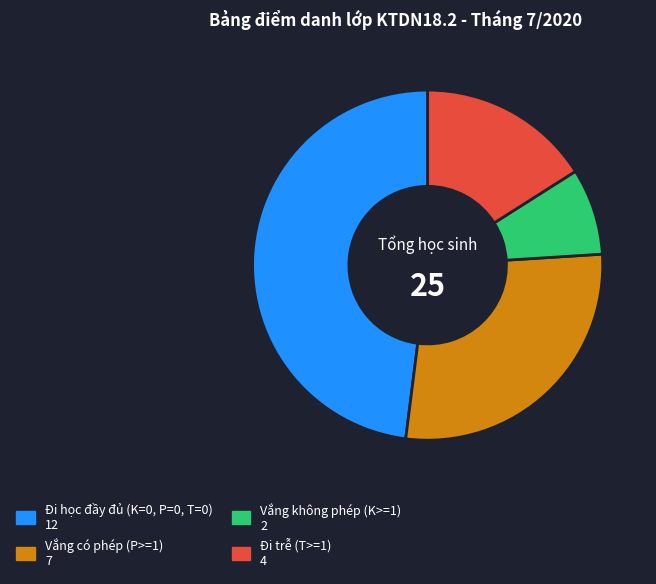

Does any single category account for the majority?

No